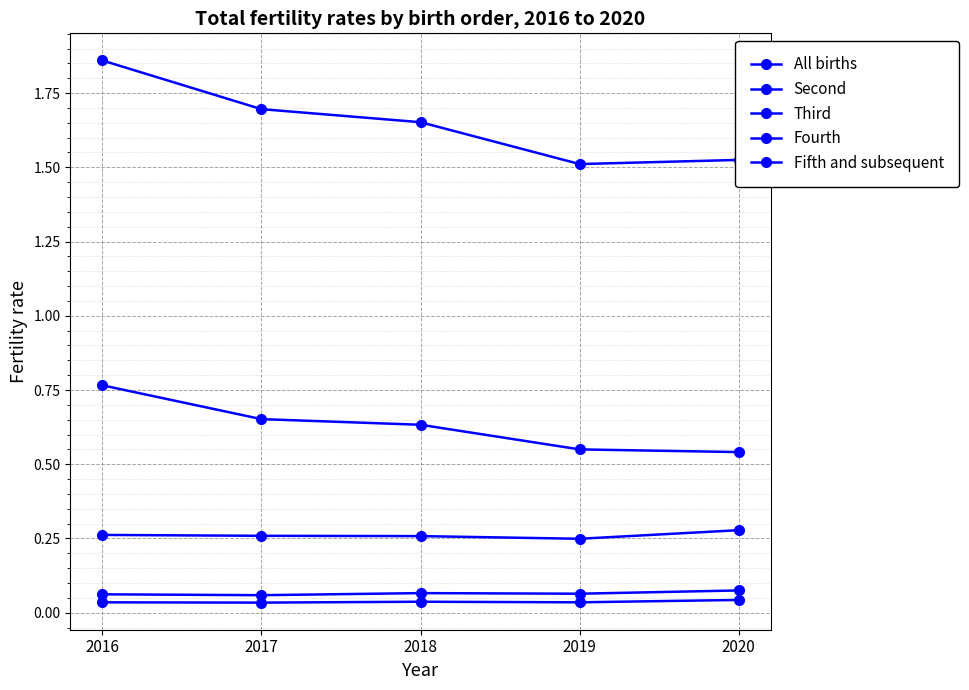

Does the chart have visible grid lines?

Yes